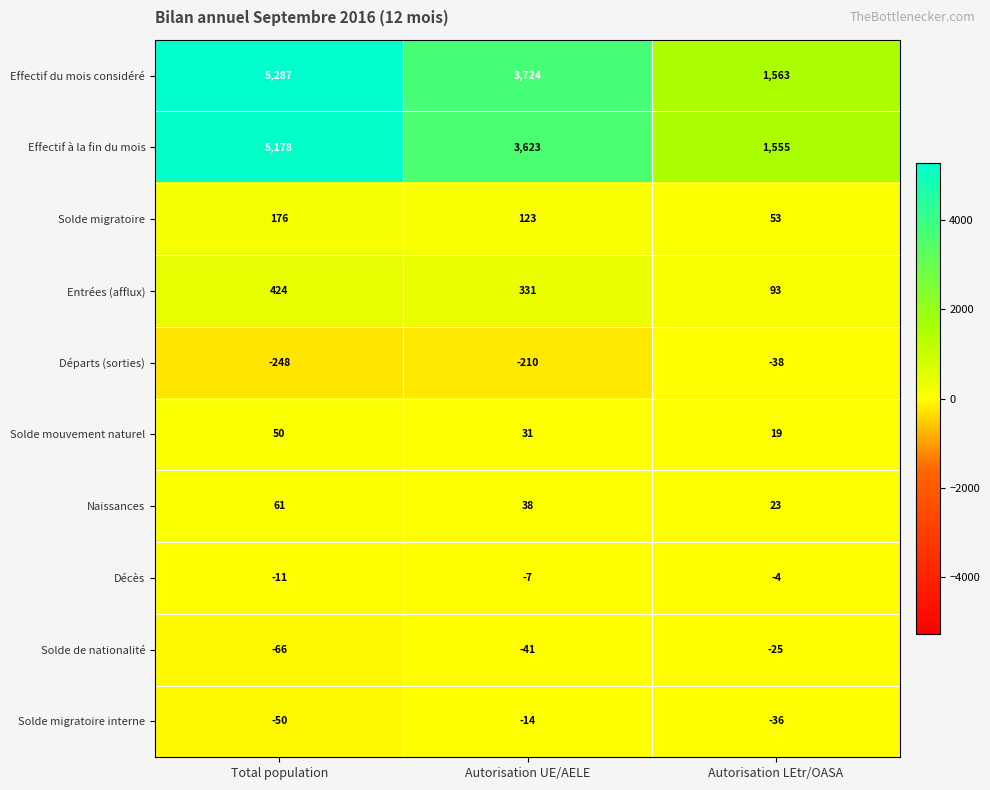

Which label corresponds to the smallest value in the chart?

Total population